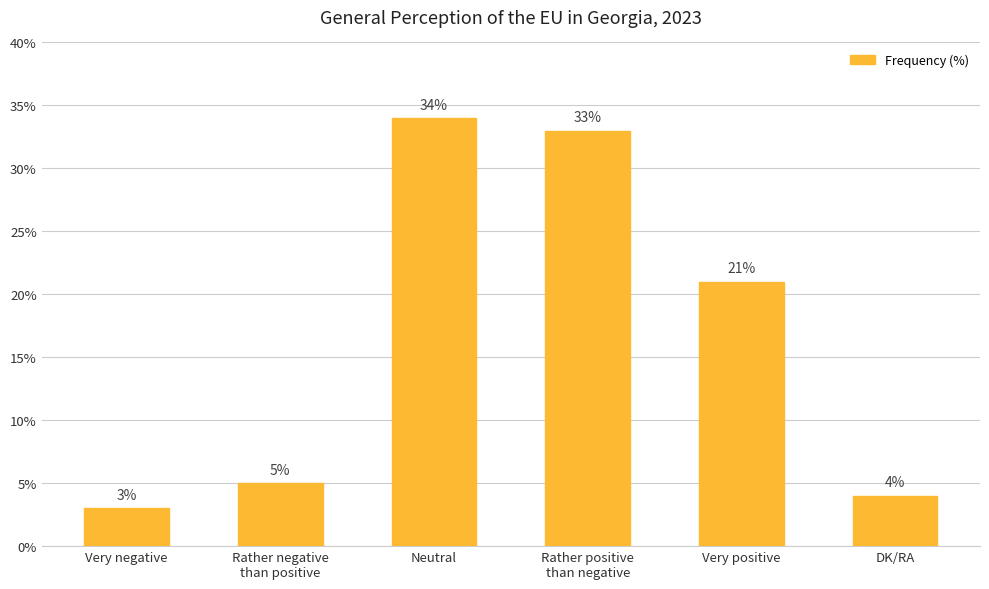

What is the difference between the maximum and minimum values?

31